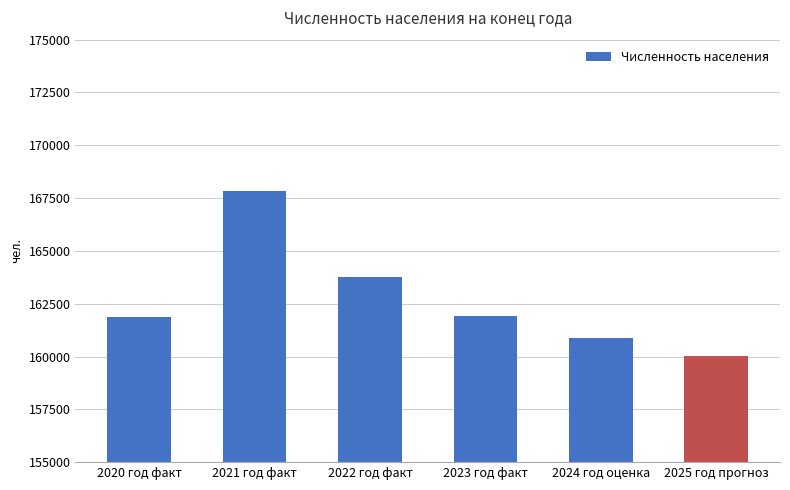

The chart shows a value of 161898 at 2023 год факт. True or false?

True